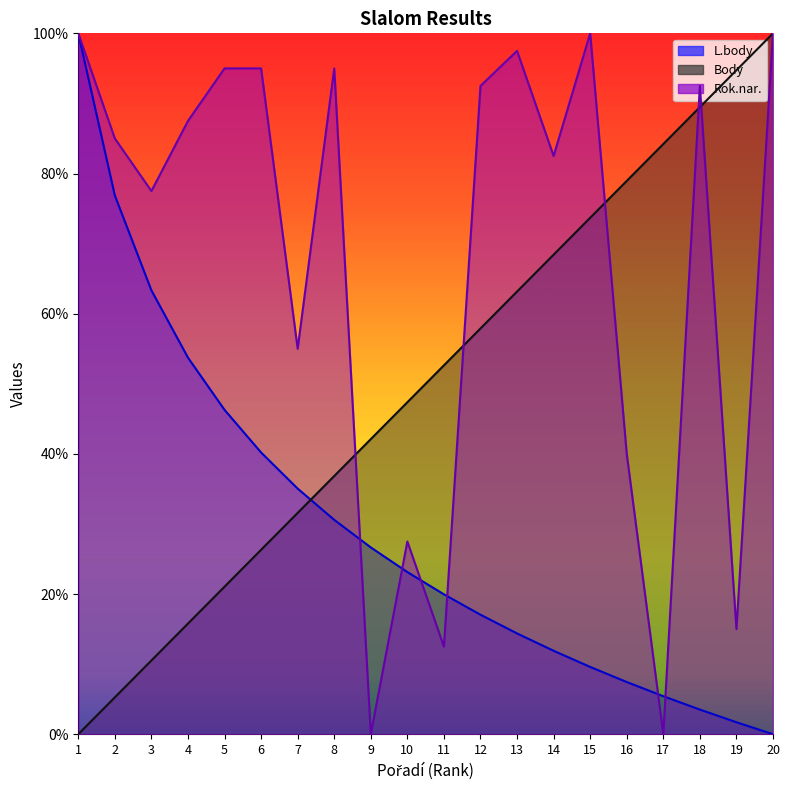

The L.body series shows 46.3 at 5. True or false?

True